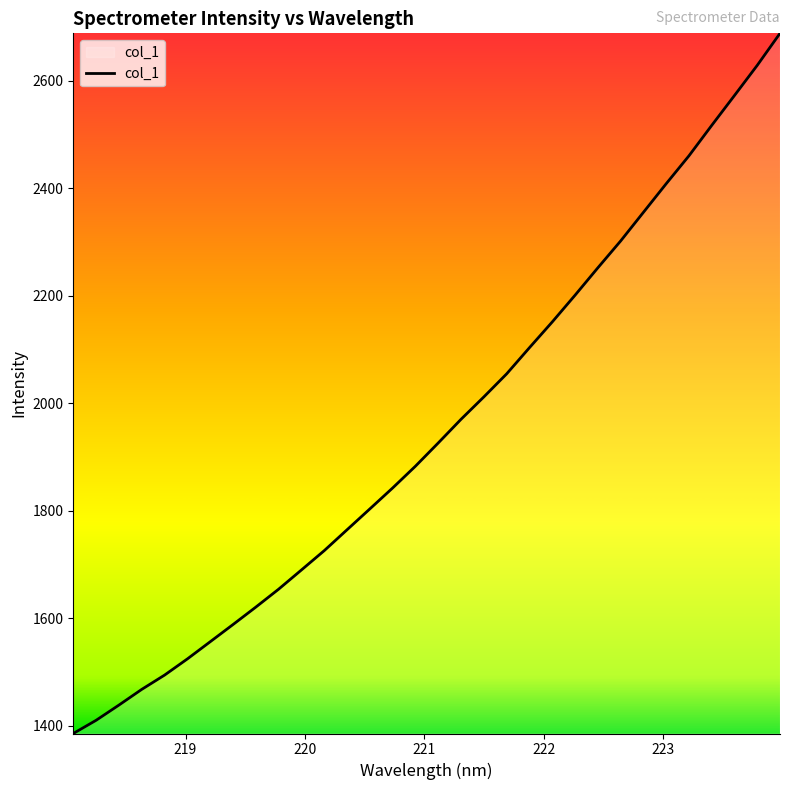

What is the maximum value shown in the chart?

2688.1